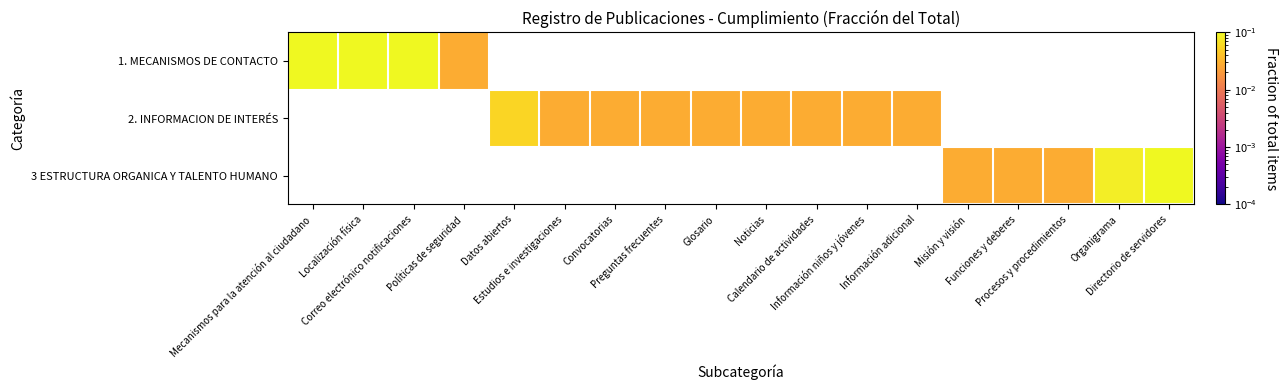

At which category does the chart reach its minimum across all series?

Políticas de seguridad